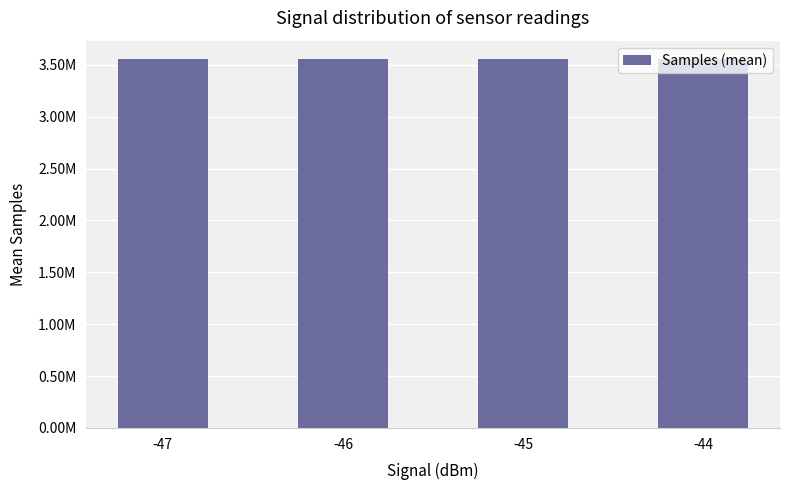

What is the change in value from -46 to -45?

+531